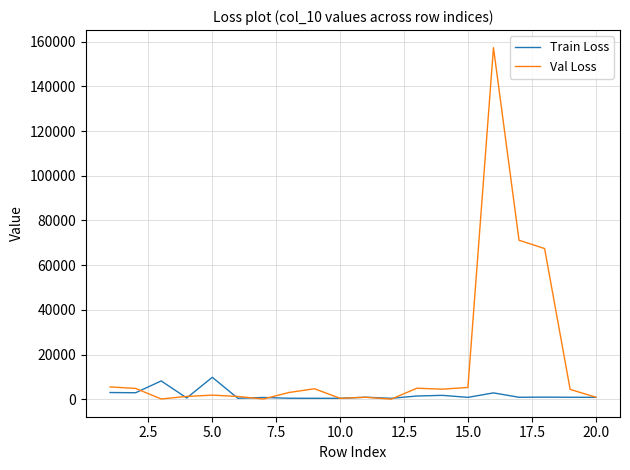

Rank the series by their average value, from highest to lowest.

Val Loss, Train Loss